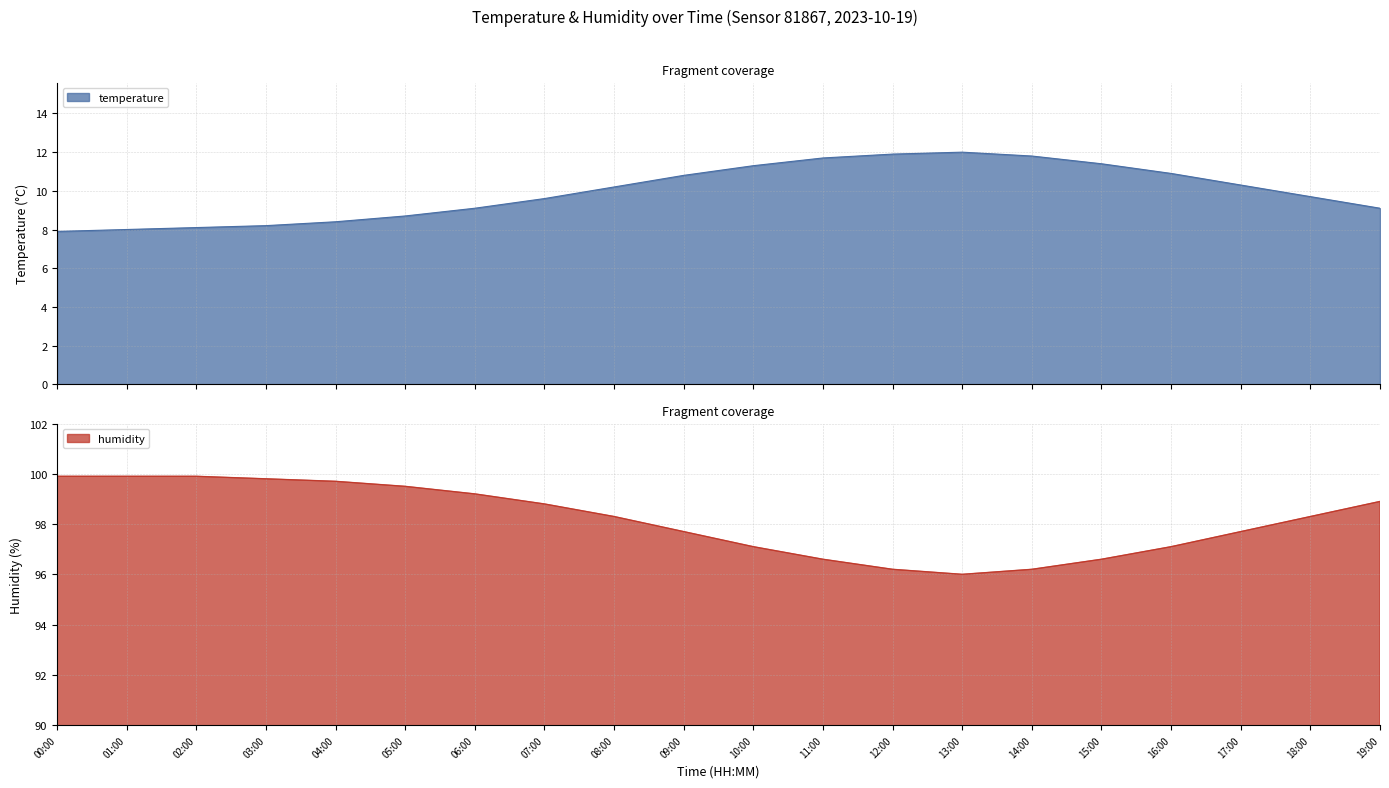

Which series has the largest range (max minus min)?

temperature